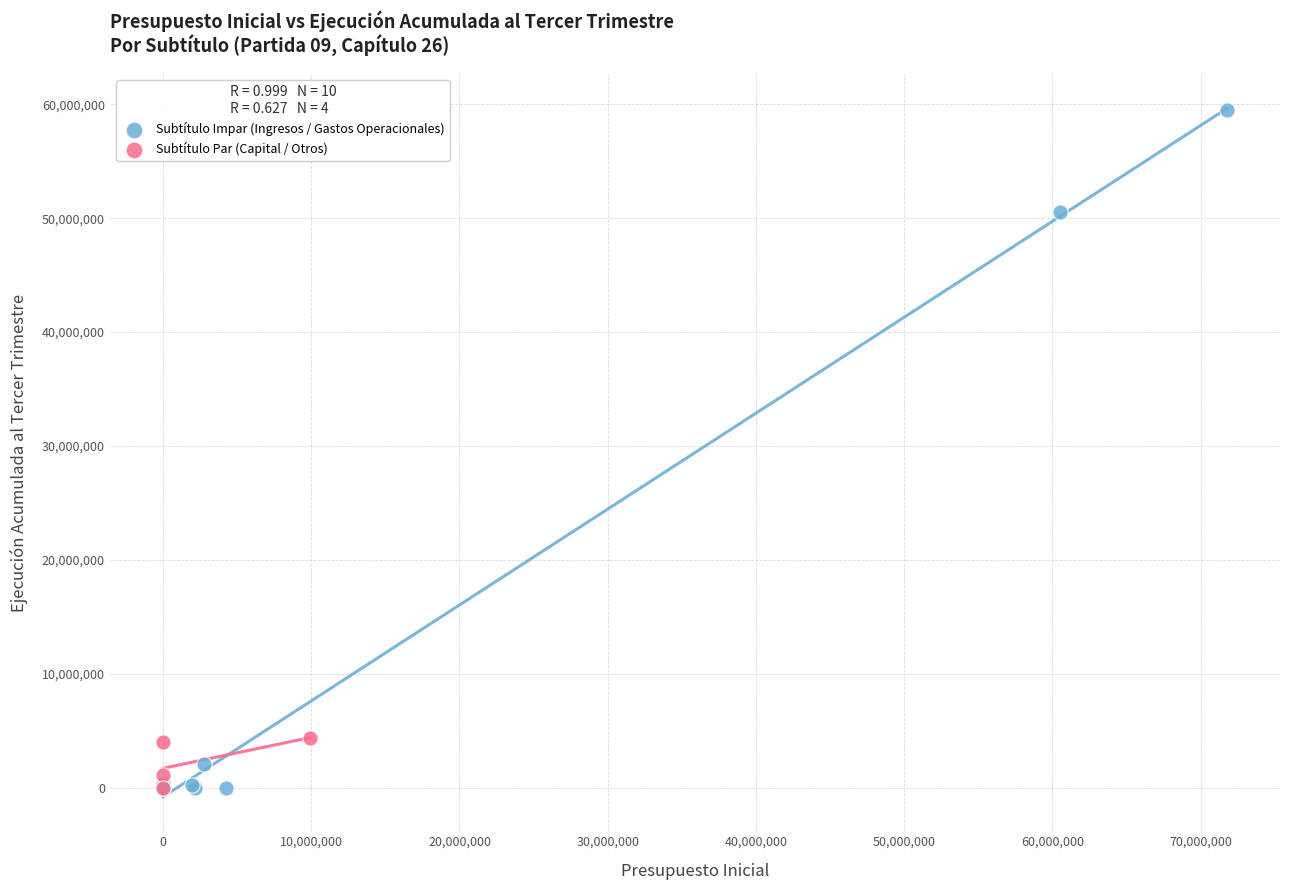

Which series reaches the maximum Y coordinate?

Subtítulo Impar (Ingresos / Gastos Operacionales)